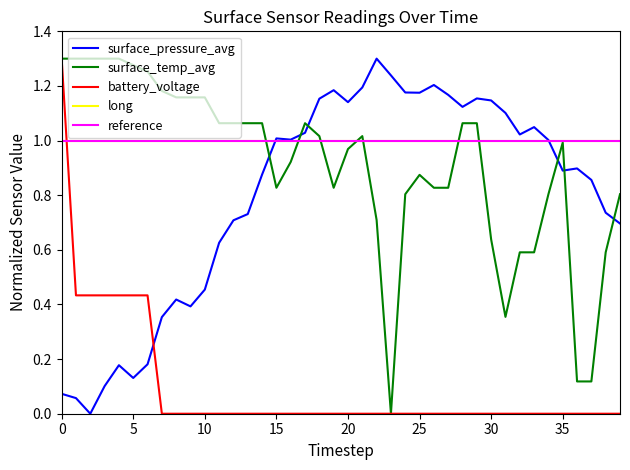

Is this an area chart (filled region under the line)?

No